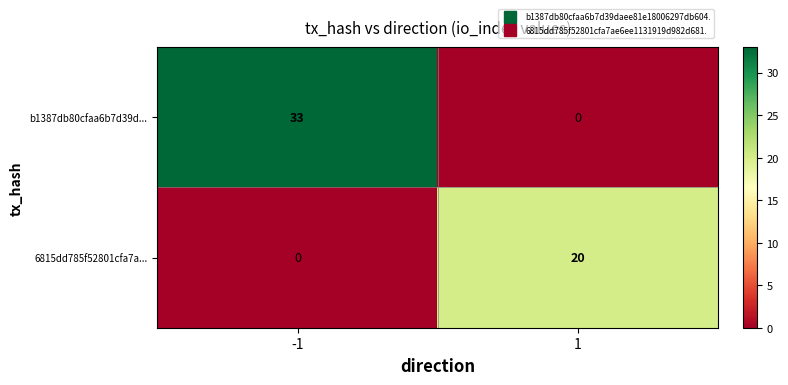

Reading right to left, list all the values displayed in this chart.

b1387db80cfaa6b7d39d...: 0	33
6815dd785f52801cfa7a...: 20	0